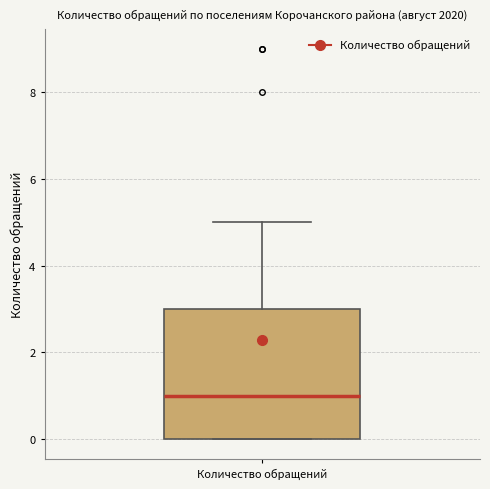

Where is the lower edge of the box for Количество обращений on the y-axis? The values are not printed on the chart, so give them approximately, as read against the axis.

0